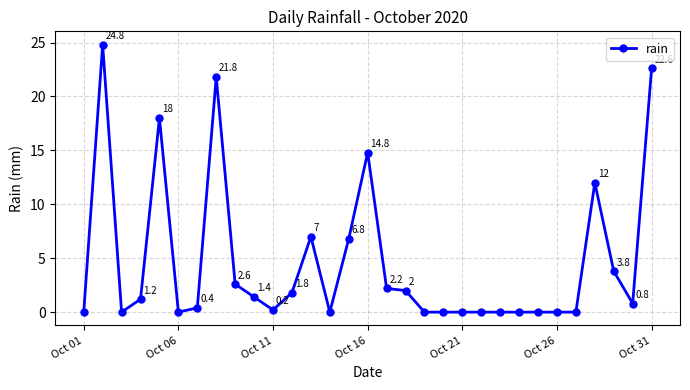

What is the difference between the maximum and second lowest values?

24.8